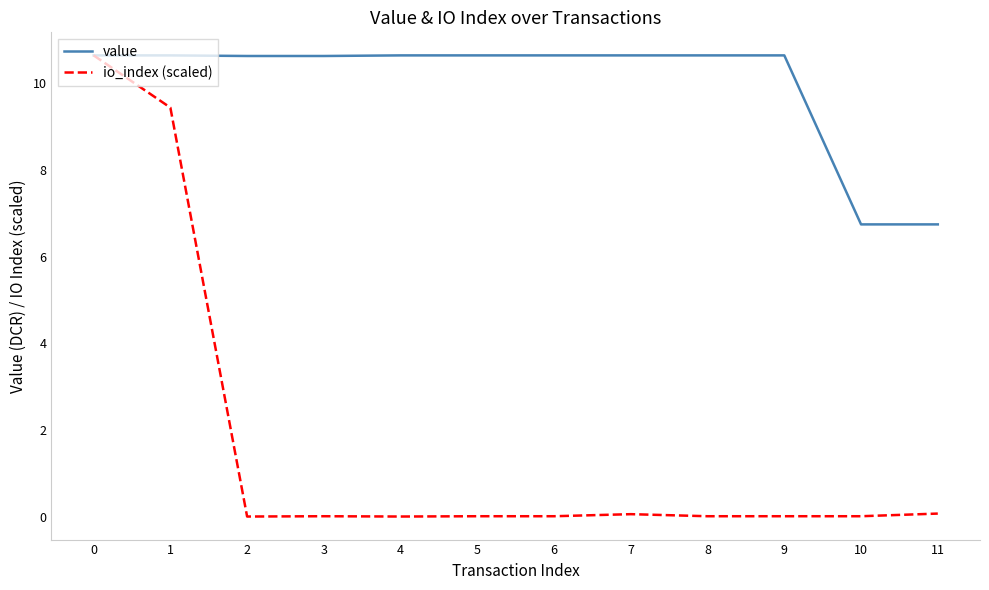

Is it true that value equals 10.6 at 4?

True